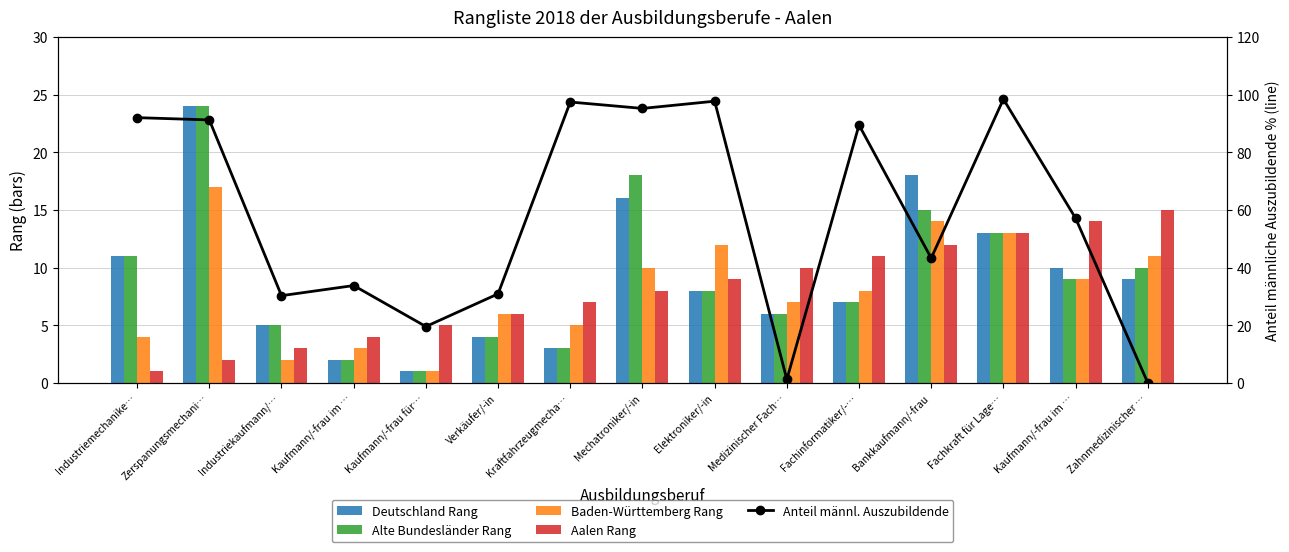

Does the chart contain stacked bars?

No